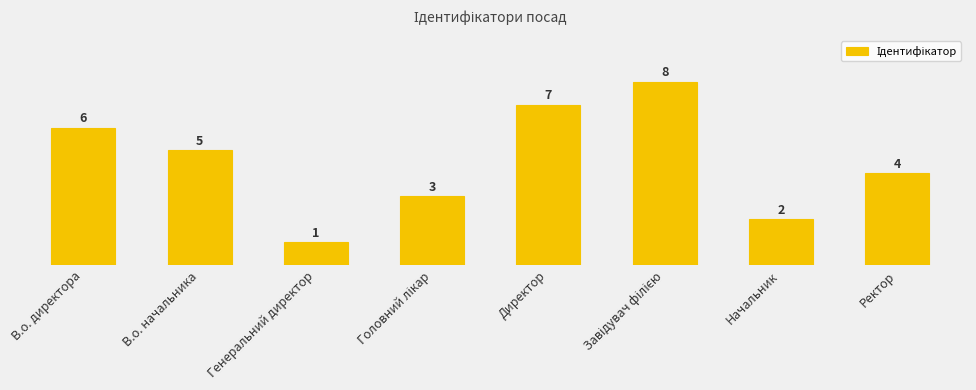

What is the greatest value displayed?

8